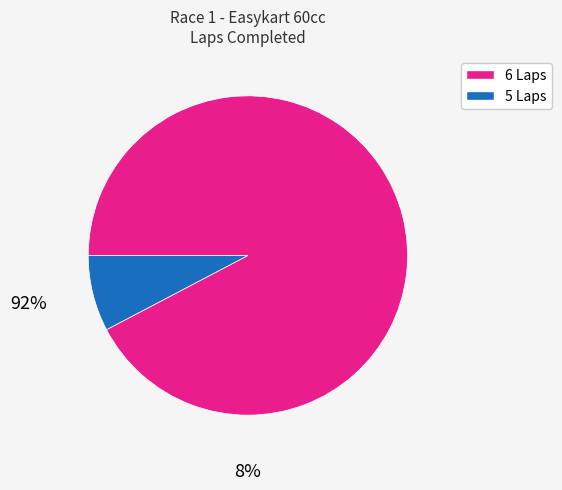

Is there any slice that represents more than half of the pie?

Yes